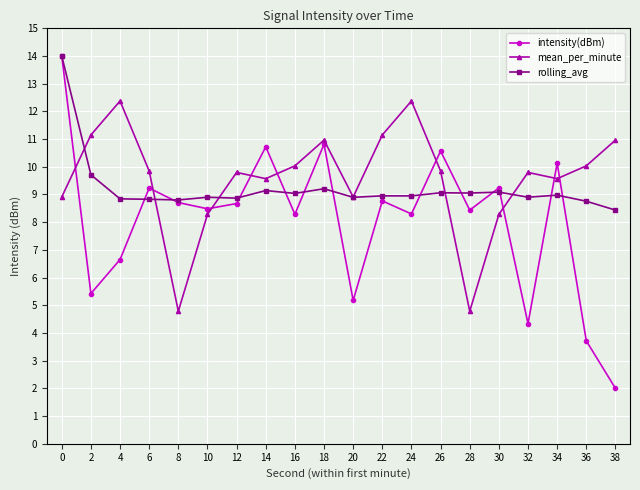

At how many categories does at least one series exceed 4?

20